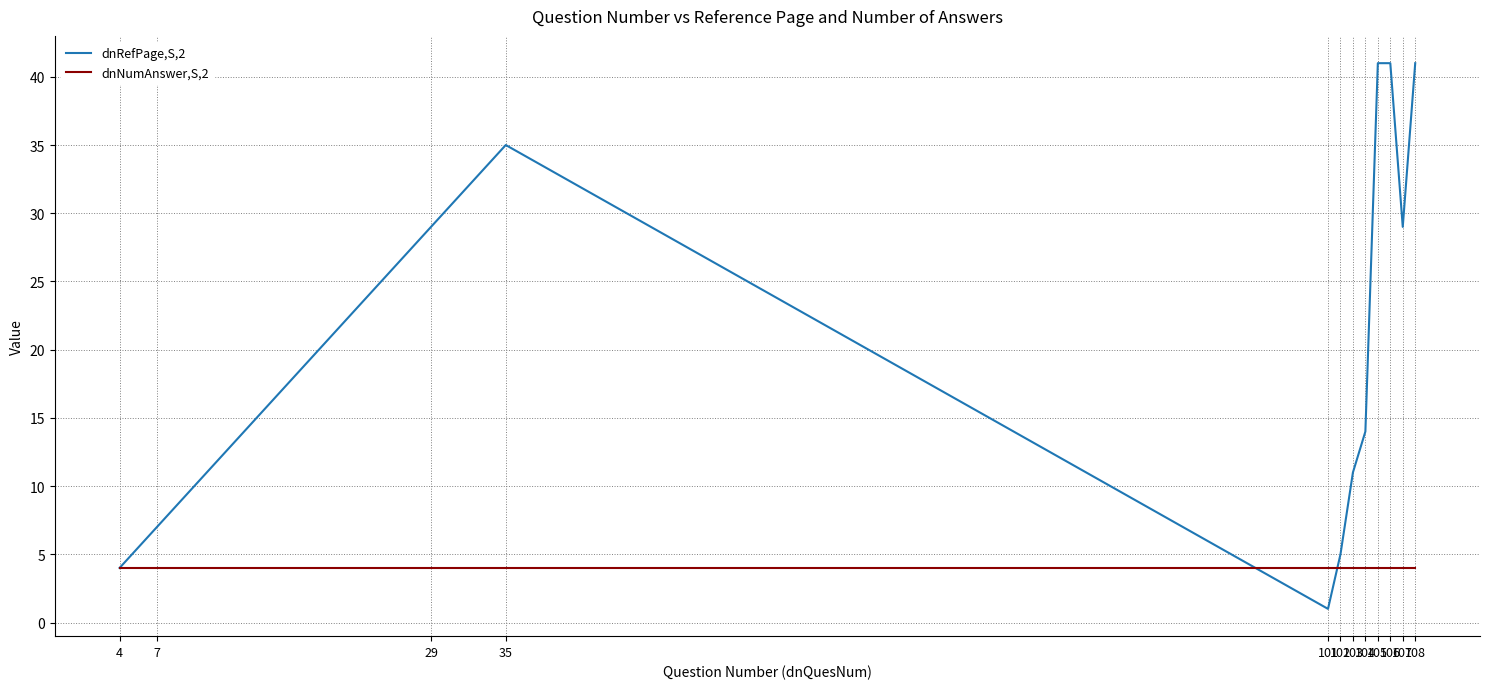

What value does the dnRefPage,S,2 series have at 103?

11